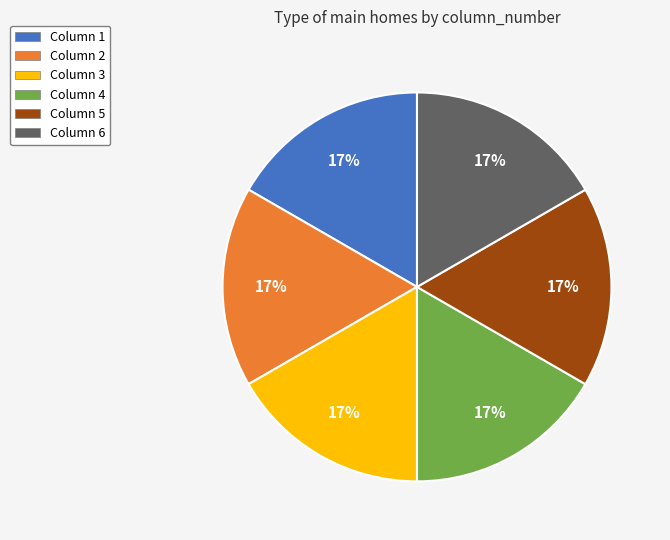

Combined, do Column 1 and Column 6 account for over 50%?

No